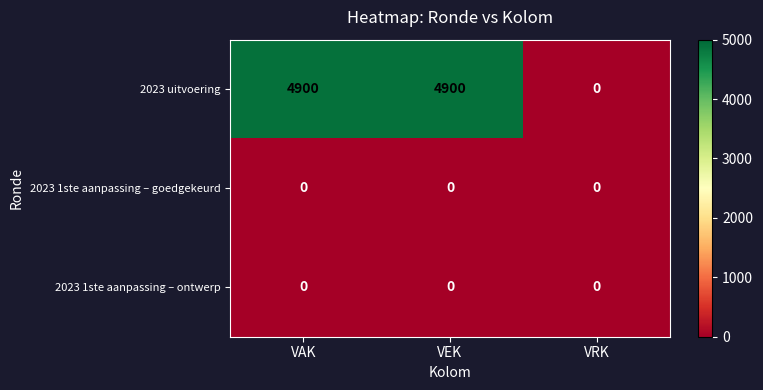

Which series has the largest range (max minus min)?

2023 uitvoering